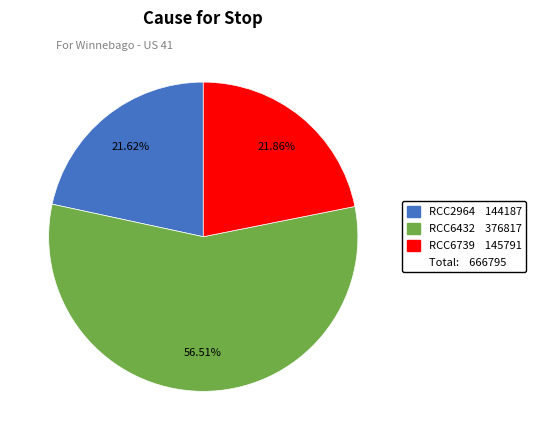

Does any single category account for the majority?

Yes